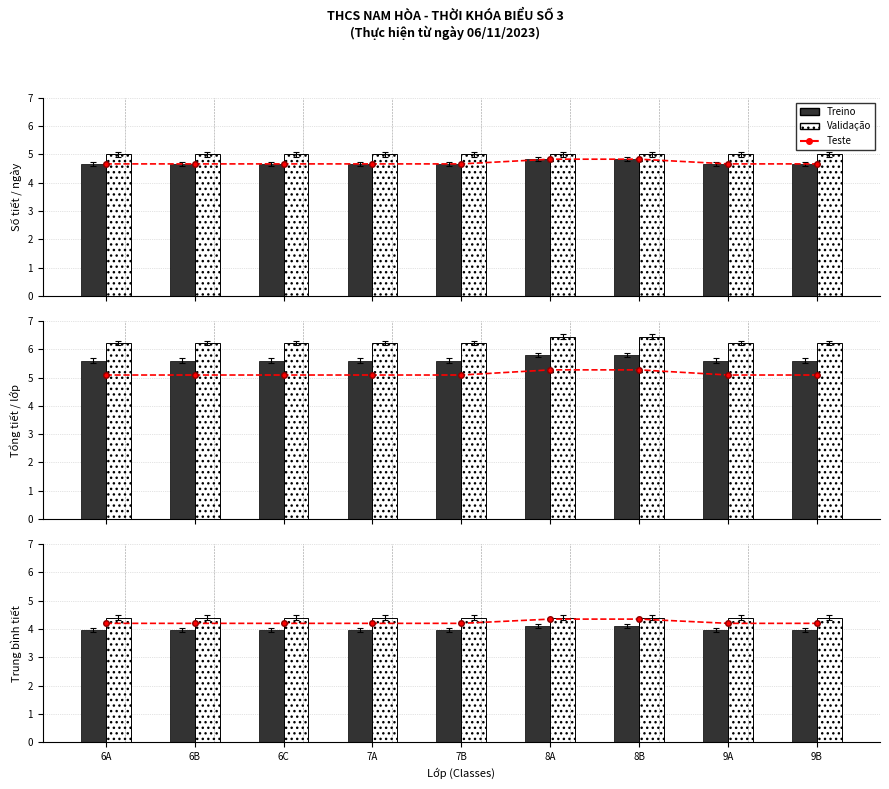

What is the sum of the Treino values at 9A and 7B?

7.9